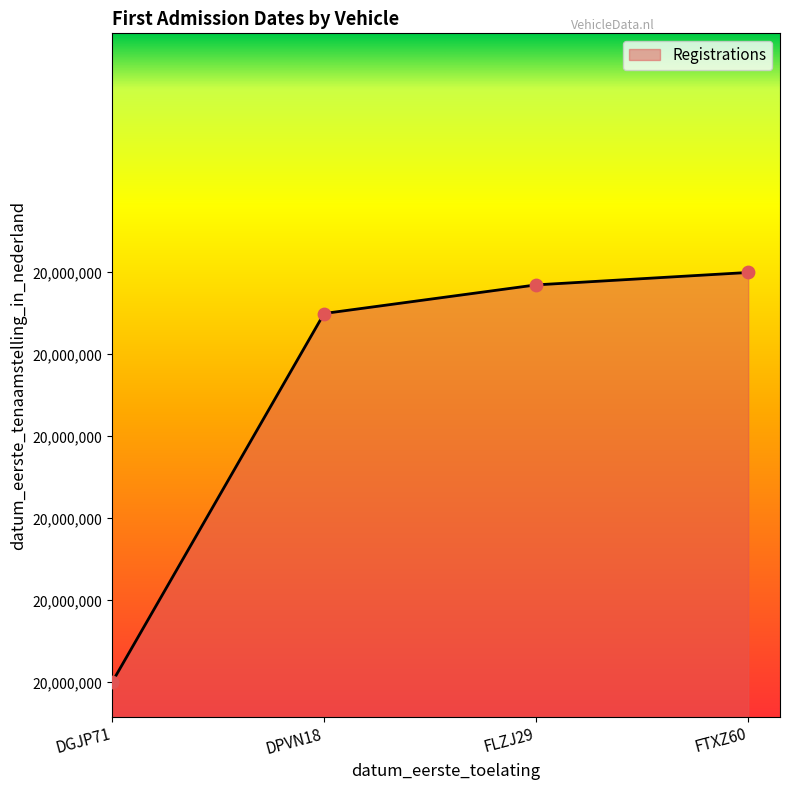

Between FTXZ60 and FLZJ29, which is larger?

FTXZ60